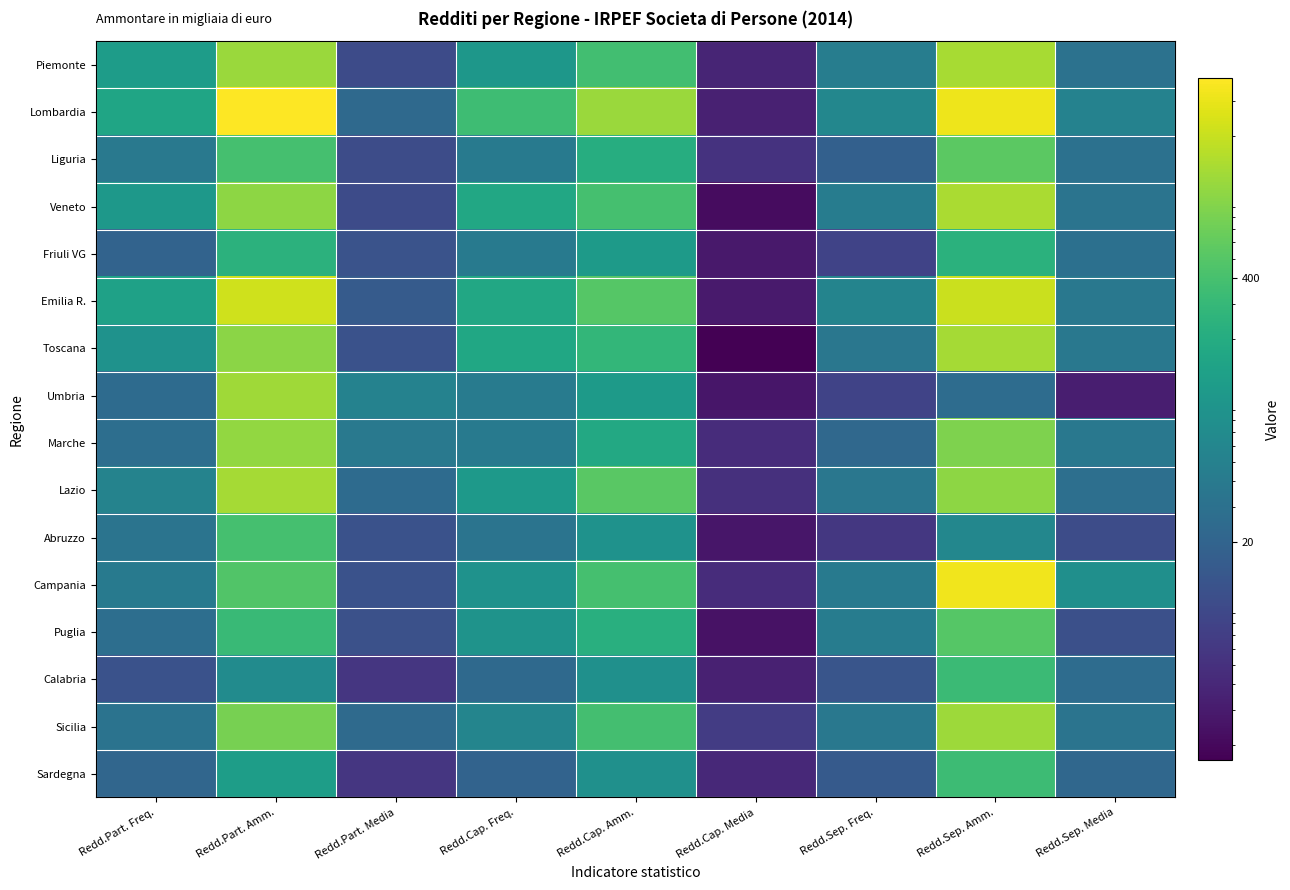

Reading left to right, list all the values displayed in this chart.

Piemonte: Redd.Part. Freq.=120.0	Redd.Part. Amm.=1203.0	Redd.Part. Media=10.0	Redd.Cap. Freq.=101.0	Redd.Cap. Amm.=374.0	Redd.Cap. Media=3.7	Redd.Sep. Freq.=45.0	Redd.Sep. Amm.=1385.0	Redd.Sep. Media=30.8
Lombardia: Redd.Part. Freq.=160.0	Redd.Part. Amm.=3856.0	Redd.Part. Media=24.1	Redd.Cap. Freq.=352.0	Redd.Cap. Amm.=1210.0	Redd.Cap. Media=3.4	Redd.Sep. Freq.=61.0	Redd.Sep. Amm.=3170.0	Redd.Sep. Media=52.0
Liguria: Redd.Part. Freq.=38.0	Redd.Part. Amm.=389.0	Redd.Part. Media=10.2	Redd.Cap. Freq.=40.0	Redd.Cap. Amm.=212.0	Redd.Cap. Media=5.3	Redd.Sep. Freq.=18.0	Redd.Sep. Amm.=552.0	Redd.Sep. Media=30.6
Veneto: Redd.Part. Freq.=105.0	Redd.Part. Amm.=1050.0	Redd.Part. Media=10.0	Redd.Cap. Freq.=177.0	Redd.Cap. Amm.=390.0	Redd.Cap. Media=2.2	Redd.Sep. Freq.=43.0	Redd.Sep. Amm.=1439.0	Redd.Sep. Media=33.5
Friuli VG: Redd.Part. Freq.=20.0	Redd.Part. Amm.=245.0	Redd.Part. Media=12.2	Redd.Cap. Freq.=40.0	Redd.Cap. Amm.=114.0	Redd.Cap. Media=2.8	Redd.Sep. Freq.=8.0	Redd.Sep. Amm.=233.0	Redd.Sep. Media=29.1
Emilia R.: Redd.Part. Freq.=142.0	Redd.Part. Amm.=2233.0	Redd.Part. Media=15.7	Redd.Cap. Freq.=174.0	Redd.Cap. Amm.=508.0	Redd.Cap. Media=2.9	Redd.Sep. Freq.=56.0	Redd.Sep. Amm.=2065.0	Redd.Sep. Media=36.9
Toscana: Redd.Part. Freq.=86.0	Redd.Part. Amm.=1011.0	Redd.Part. Media=11.8	Redd.Cap. Freq.=170.0	Redd.Cap. Amm.=287.0	Redd.Cap. Media=1.7	Redd.Sep. Freq.=36.0	Redd.Sep. Amm.=1356.0	Redd.Sep. Media=37.7
Umbria: Redd.Part. Freq.=25.0	Redd.Part. Amm.=1290.0	Redd.Part. Media=51.6	Redd.Cap. Freq.=42.0	Redd.Cap. Amm.=113.0	Redd.Cap. Media=2.7	Redd.Sep. Freq.=8.0	Redd.Sep. Amm.=26.0	Redd.Sep. Media=3.2
Marche: Redd.Part. Freq.=28.0	Redd.Part. Amm.=1090.0	Redd.Part. Media=39.0	Redd.Cap. Freq.=40.0	Redd.Cap. Amm.=182.0	Redd.Cap. Media=4.5	Redd.Sep. Freq.=23.0	Redd.Sep. Amm.=857.0	Redd.Sep. Media=37.3
Lazio: Redd.Part. Freq.=54.0	Redd.Part. Amm.=1367.0	Redd.Part. Media=25.3	Redd.Cap. Freq.=106.0	Redd.Cap. Amm.=531.0	Redd.Cap. Media=5.0	Redd.Sep. Freq.=36.0	Redd.Sep. Amm.=1025.0	Redd.Sep. Media=28.5
Abruzzo: Redd.Part. Freq.=33.0	Redd.Part. Amm.=392.0	Redd.Part. Media=11.9	Redd.Cap. Freq.=33.0	Redd.Cap. Amm.=88.0	Redd.Cap. Media=2.7	Redd.Sep. Freq.=6.0	Redd.Sep. Amm.=61.0	Redd.Sep. Media=10.2
Campania: Redd.Part. Freq.=40.0	Redd.Part. Amm.=470.0	Redd.Part. Media=11.7	Redd.Cap. Freq.=87.0	Redd.Cap. Amm.=394.0	Redd.Cap. Media=4.5	Redd.Sep. Freq.=41.0	Redd.Sep. Amm.=3300.0	Redd.Sep. Media=80.5
Puglia: Redd.Part. Freq.=28.0	Redd.Part. Amm.=317.0	Redd.Part. Media=11.3	Redd.Cap. Freq.=90.0	Redd.Cap. Amm.=223.0	Redd.Cap. Media=2.5	Redd.Sep. Freq.=44.0	Redd.Sep. Amm.=496.0	Redd.Sep. Media=11.3
Calabria: Redd.Part. Freq.=12.0	Redd.Part. Amm.=70.0	Redd.Part. Media=5.8	Redd.Cap. Freq.=24.0	Redd.Cap. Amm.=83.0	Redd.Cap. Media=3.4	Redd.Sep. Freq.=13.0	Redd.Sep. Amm.=333.0	Redd.Sep. Media=25.6
Sicilia: Redd.Part. Freq.=32.0	Redd.Part. Amm.=790.0	Redd.Part. Media=24.7	Redd.Cap. Freq.=57.0	Redd.Cap. Amm.=385.0	Redd.Cap. Media=6.8	Redd.Sep. Freq.=37.0	Redd.Sep. Amm.=1229.0	Redd.Sep. Media=33.2
Sardegna: Redd.Part. Freq.=22.0	Redd.Part. Amm.=125.0	Redd.Part. Media=5.7	Redd.Cap. Freq.=20.0	Redd.Cap. Amm.=82.0	Redd.Cap. Media=4.1	Redd.Sep. Freq.=15.0	Redd.Sep. Amm.=335.0	Redd.Sep. Media=22.3